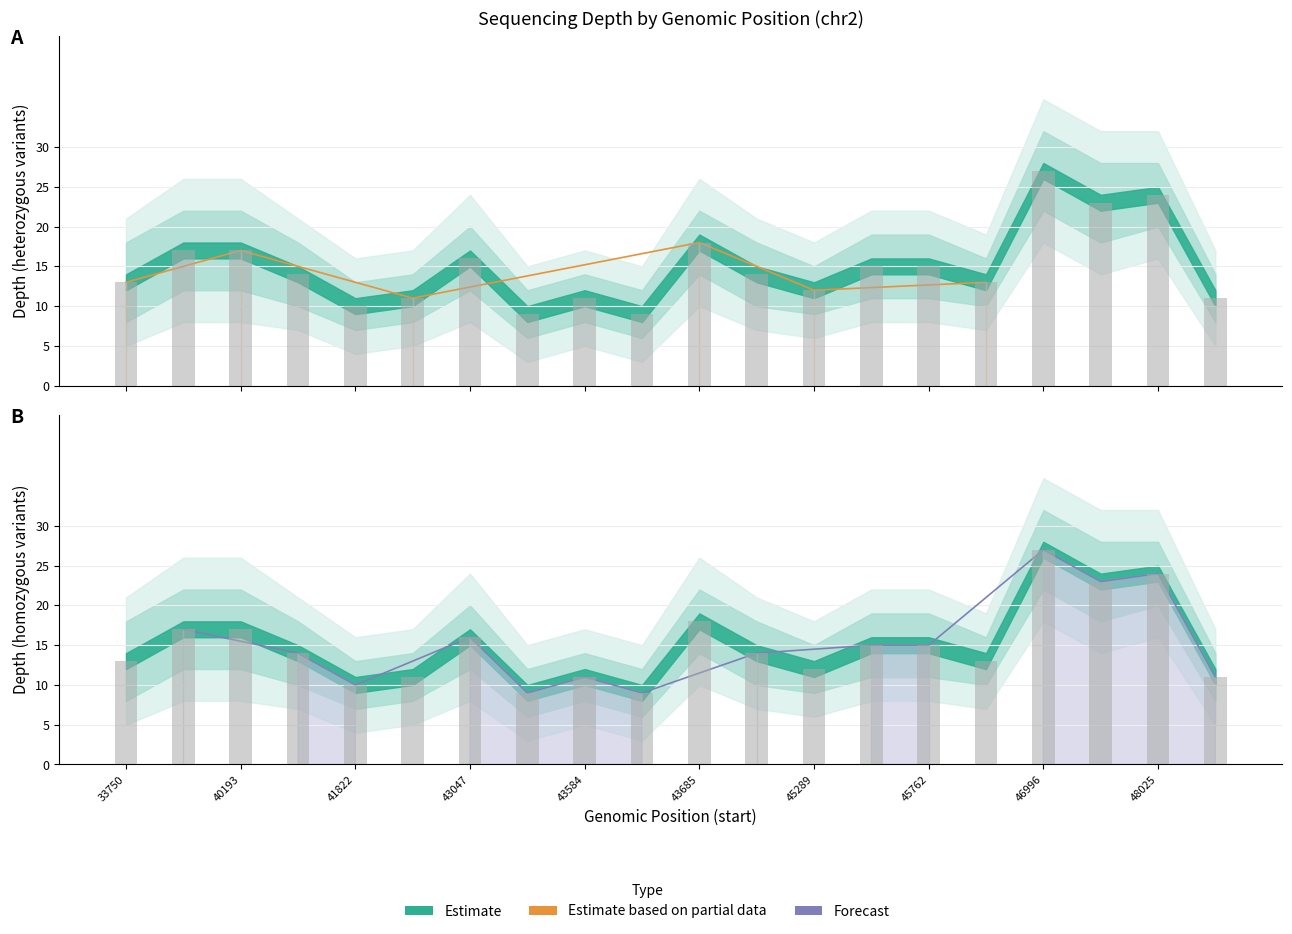

What is the difference between the second highest and minimum values in the depth_upper2 series?

17